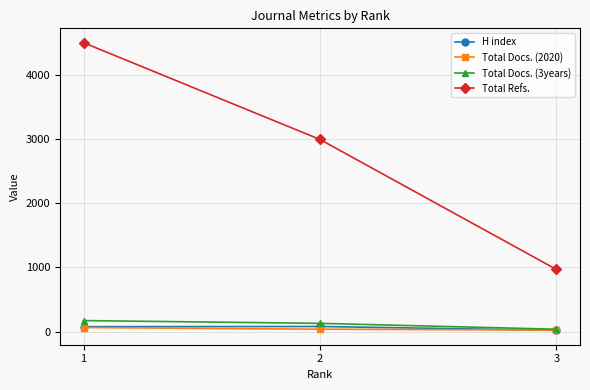

How many lines are shown in the chart?

4